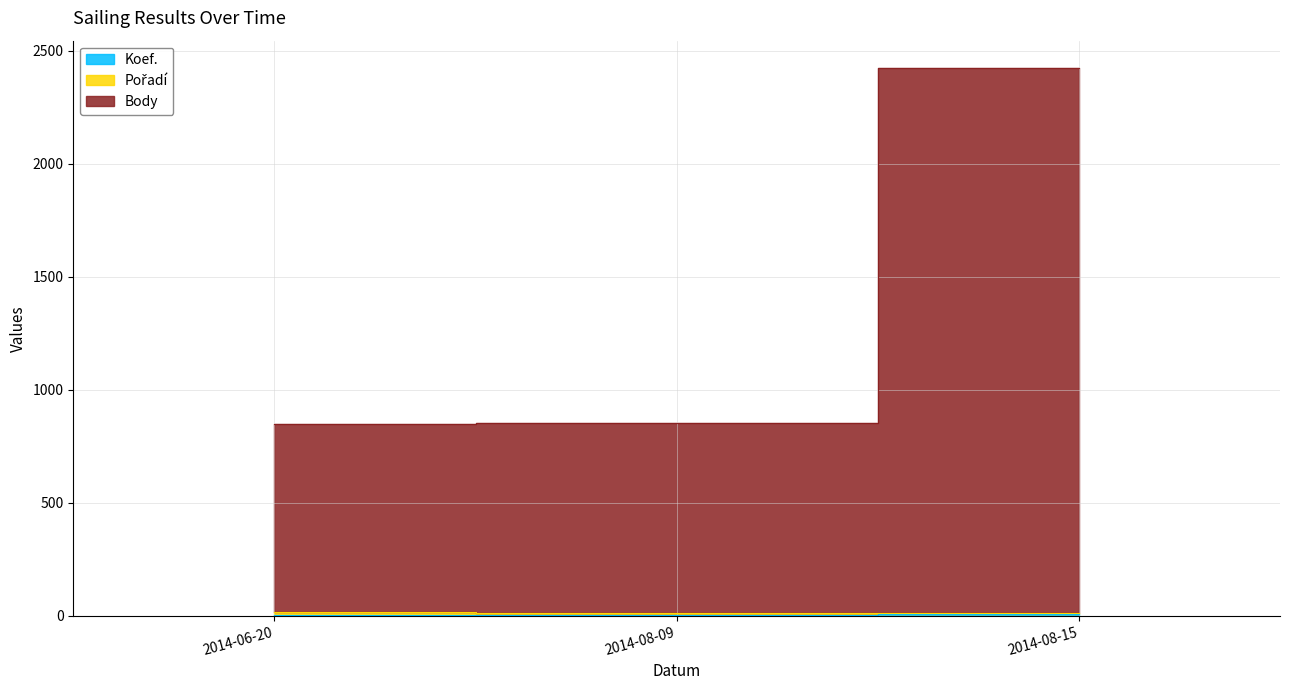

How many Koef. values are between 3 and 6?

3